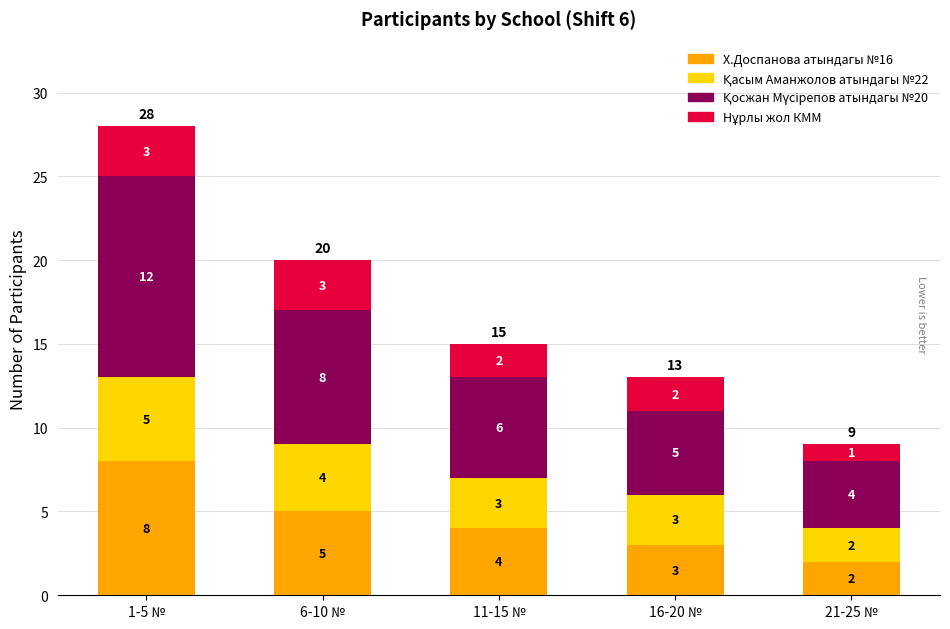

What is the difference between the Х.Доспанова атындагы №16 values at 11-15 № and 21-25 №?

2